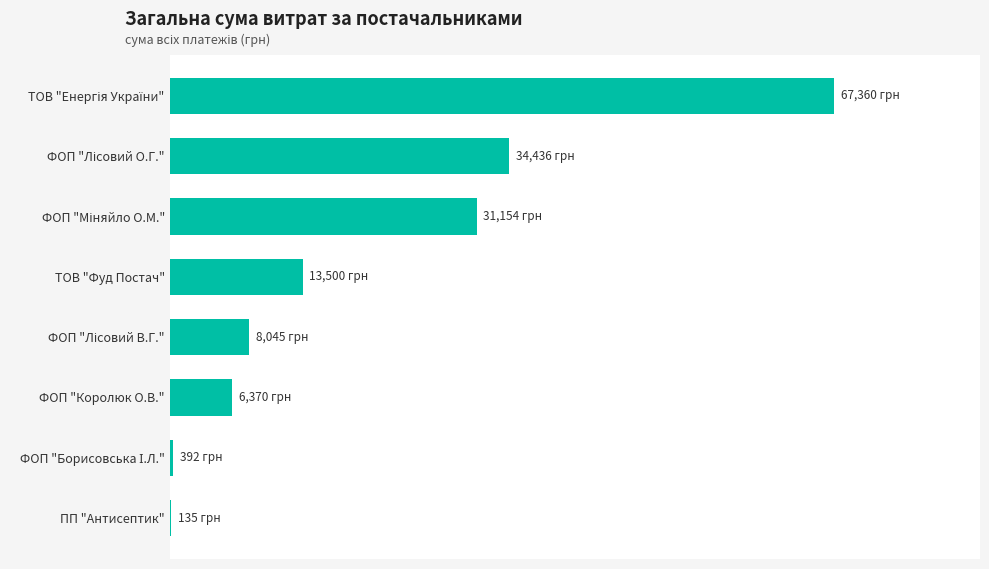

Are the bars horizontal?

Yes